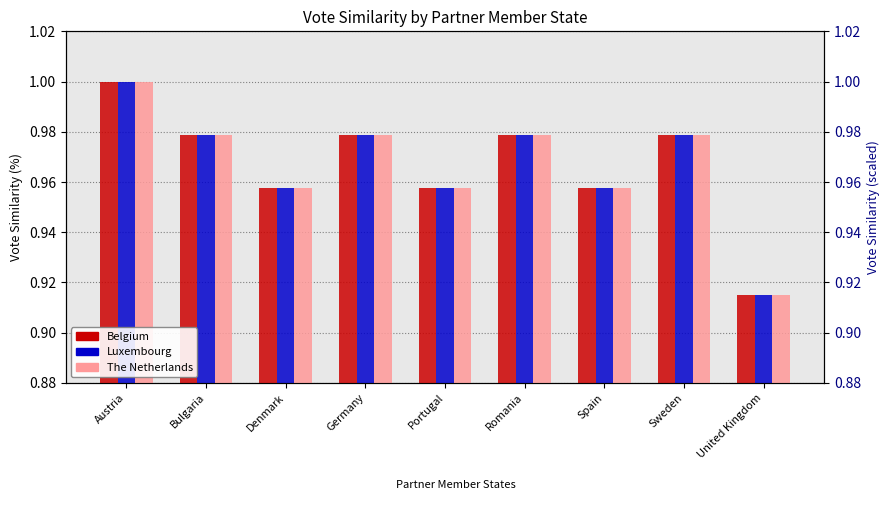

True or false: Belgium has a value of 1.3 at United Kingdom.

False